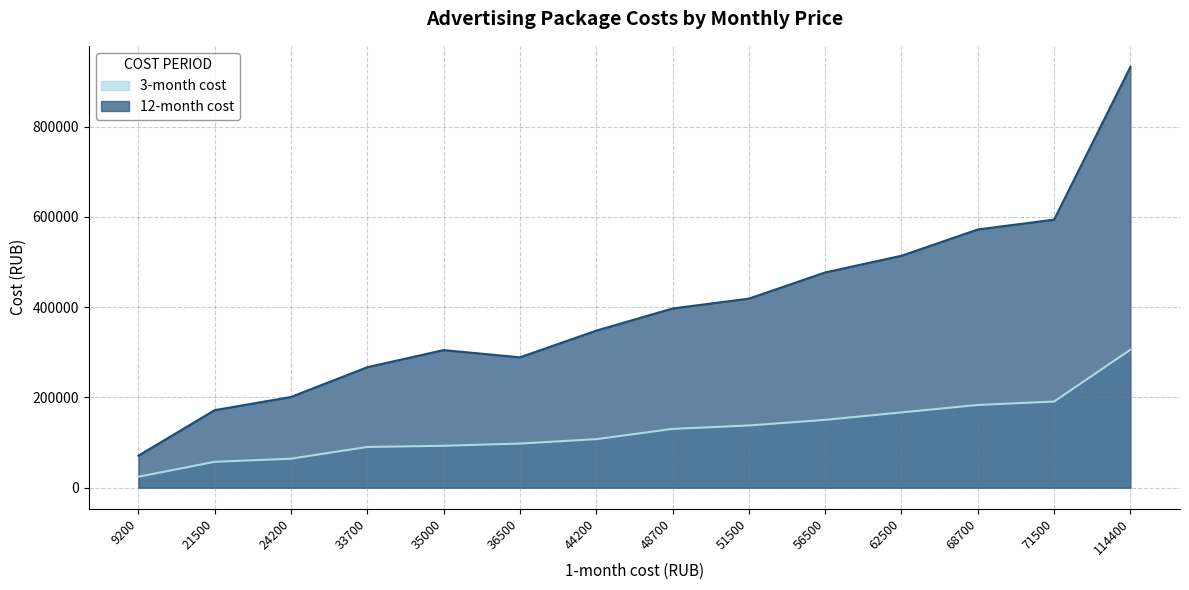

List the labels in order of 3-month cost value, largest first.

114400, 71500, 68700, 62500, 56500, 51500, 48700, 44200, 36500, 35000, 33700, 24200, 21500, 9200